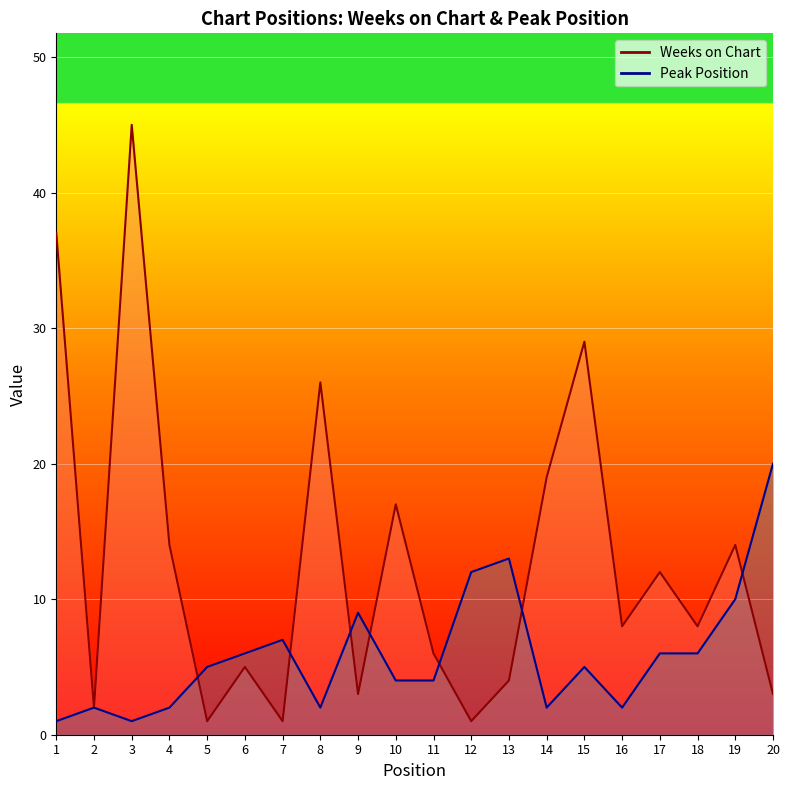

Which series has the largest total across all categories?

Weeks on Chart